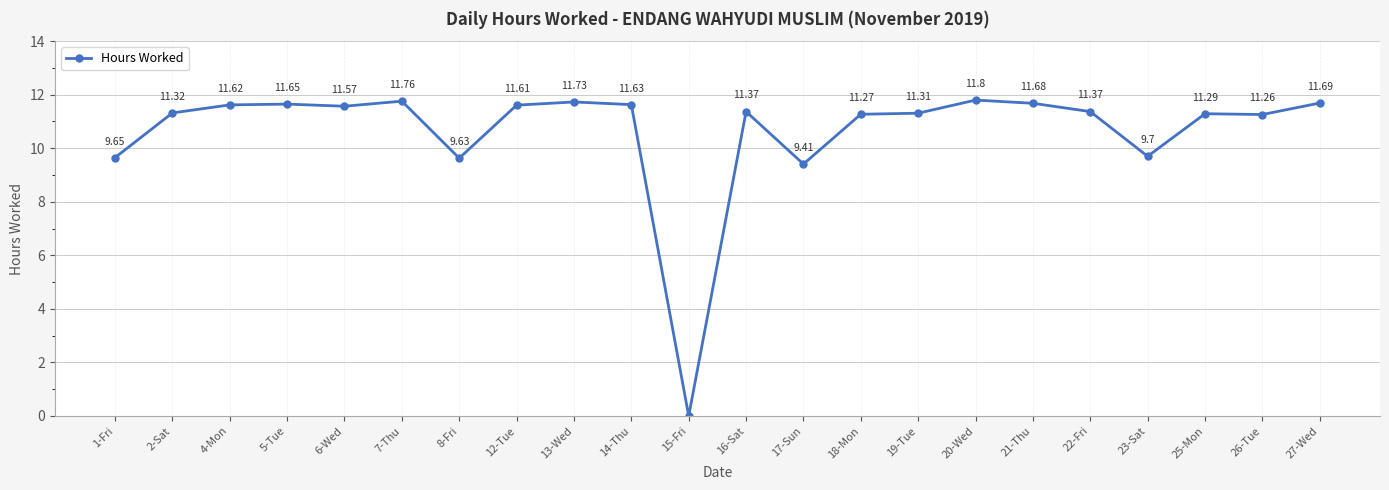

Reading left to right, extract all data points from this chart.

1-Fri=9.7	2-Sat=11.3	4-Mon=11.6	5-Tue=11.7	6-Wed=11.6	7-Thu=11.8	8-Fri=9.6	12-Tue=11.6	13-Wed=11.7	14-Thu=11.6	15-Fri=0.0	16-Sat=11.4	17-Sun=9.4	18-Mon=11.3	19-Tue=11.3	20-Wed=11.8	21-Thu=11.7	22-Fri=11.4	23-Sat=9.7	25-Mon=11.3	26-Tue=11.3	27-Wed=11.7